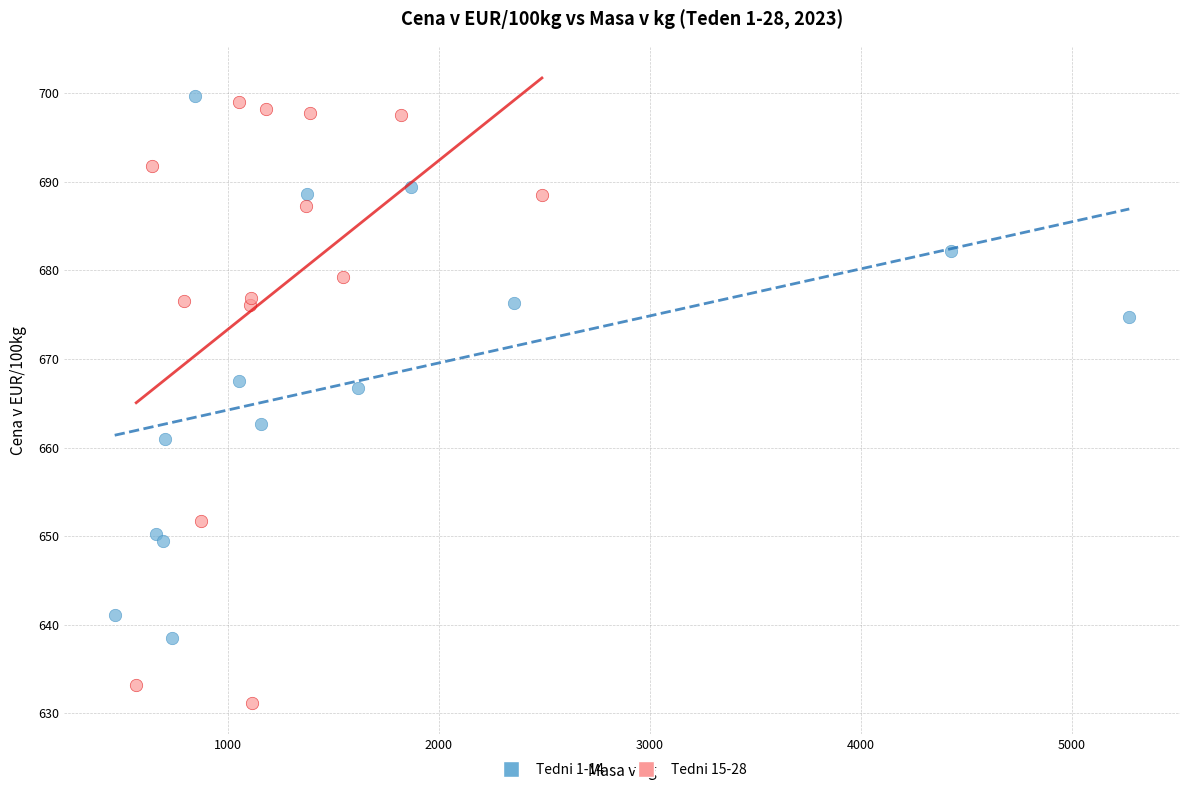

Which series reaches the minimum Y coordinate?

Tedni 15-28